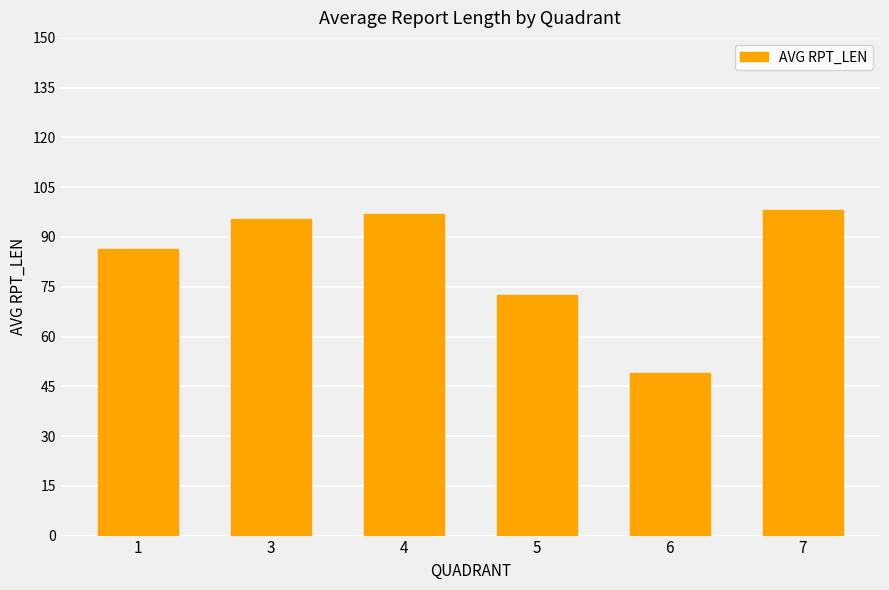

Reading right to left, extract all data points from this chart.

7=98.0	6=49.0	5=72.5	4=97.0	3=95.5	1=86.3